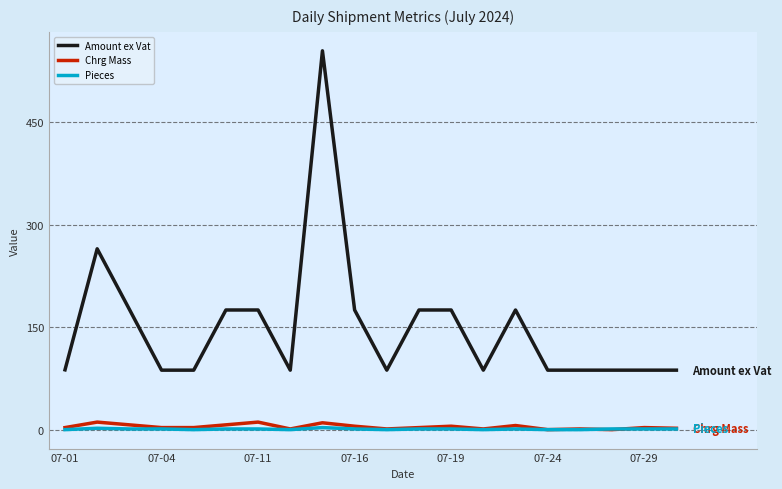

True or false: Amount ex Vat and Chrg Mass intersect in this chart.

False